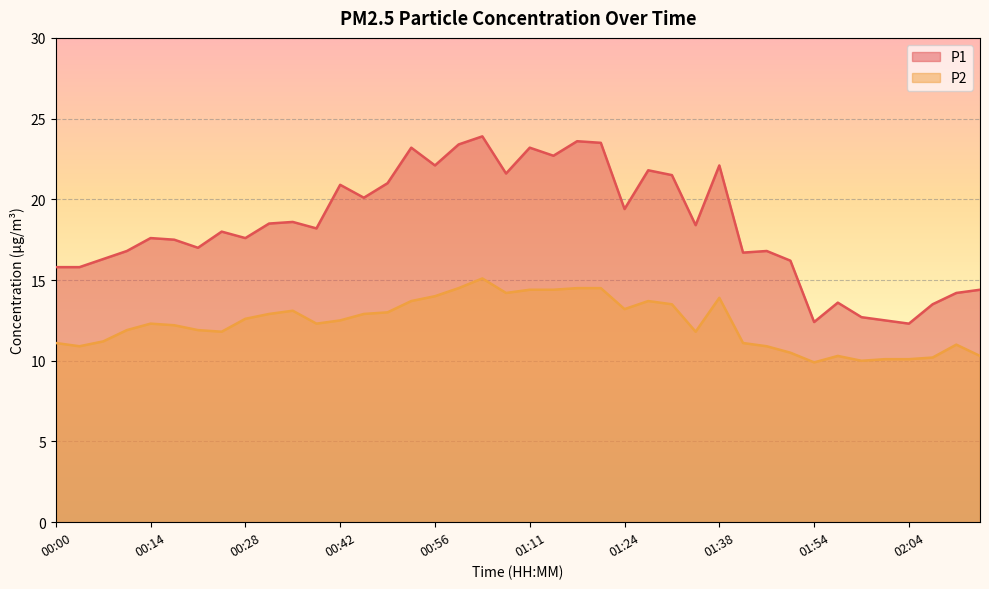

Reading left to right, list all the values displayed in this chart.

P1: 00:00=15.8	00:04=15.8	00:07=16.3	00:11=16.8	00:14=17.6	00:17=17.5	00:21=17.0	00:25=18.0	00:28=17.6	00:31=18.5	00:35=18.6	00:38=18.2	00:42=20.9	00:46=20.1	00:50=21.0	00:53=23.2	00:56=22.1	01:00=23.4	01:03=23.9	01:07=21.6	01:11=23.2	01:14=22.7	01:17=23.6	01:21=23.5	01:24=19.4	01:28=21.8	01:31=21.5	01:35=18.4	01:38=22.1	01:42=16.7	01:48=16.8	01:51=16.2	01:54=12.4	01:56=13.6	01:59=12.7	02:01=12.5	02:04=12.3	02:06=13.5	02:09=14.2	02:11=14.4
P2: 00:00=11.1	00:04=10.9	00:07=11.2	00:11=11.9	00:14=12.3	00:17=12.2	00:21=11.9	00:25=11.8	00:28=12.6	00:31=12.9	00:35=13.1	00:38=12.3	00:42=12.5	00:46=12.9	00:50=13.0	00:53=13.7	00:56=14.0	01:00=14.5	01:03=15.1	01:07=14.2	01:11=14.4	01:14=14.4	01:17=14.5	01:21=14.5	01:24=13.2	01:28=13.7	01:31=13.5	01:35=11.8	01:38=13.9	01:42=11.1	01:48=10.9	01:51=10.5	01:54=9.9	01:56=10.3	01:59=10.0	02:01=10.1	02:04=10.1	02:06=10.2	02:09=11.0	02:11=10.3